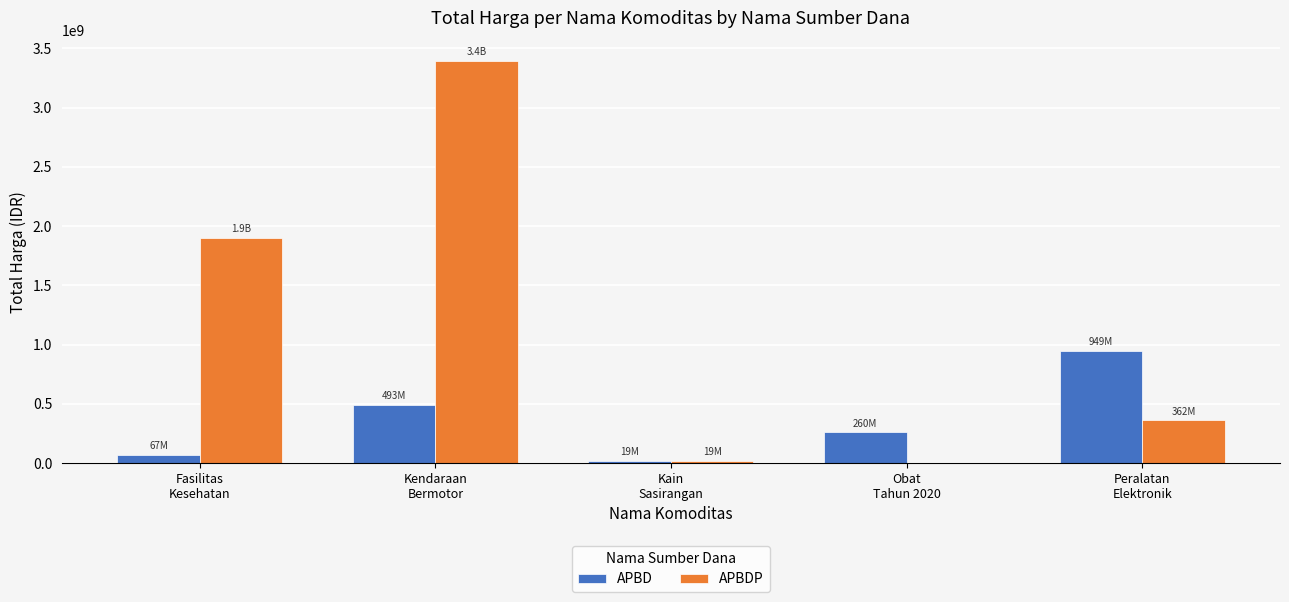

What are all the series names shown in the legend?

APBD, APBDP